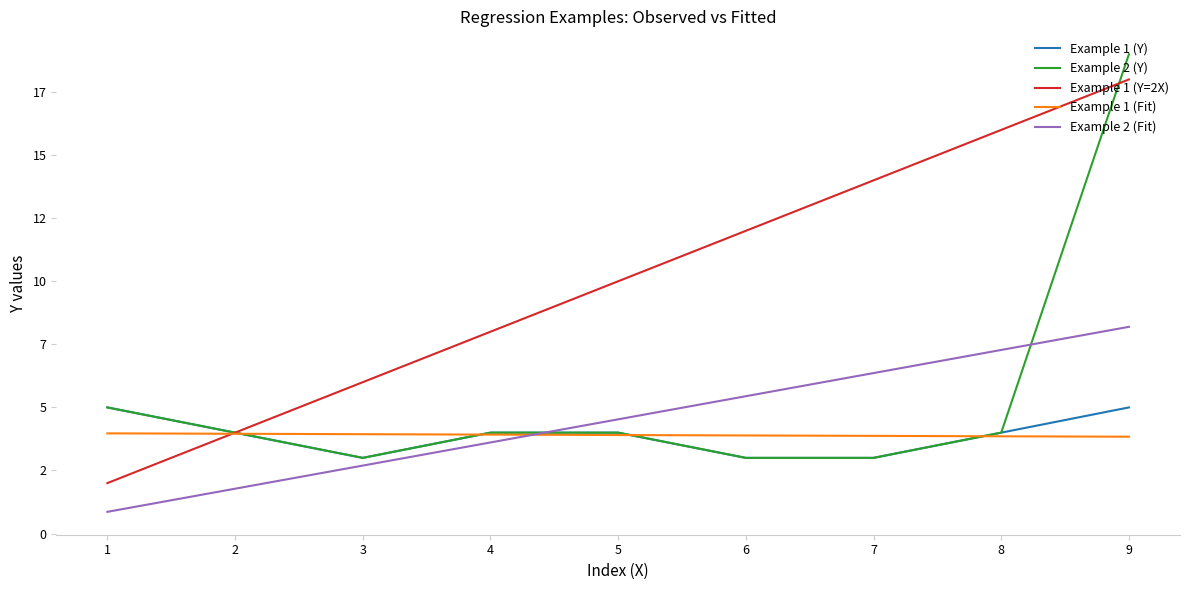

Is this an area chart (filled region under the line)?

No